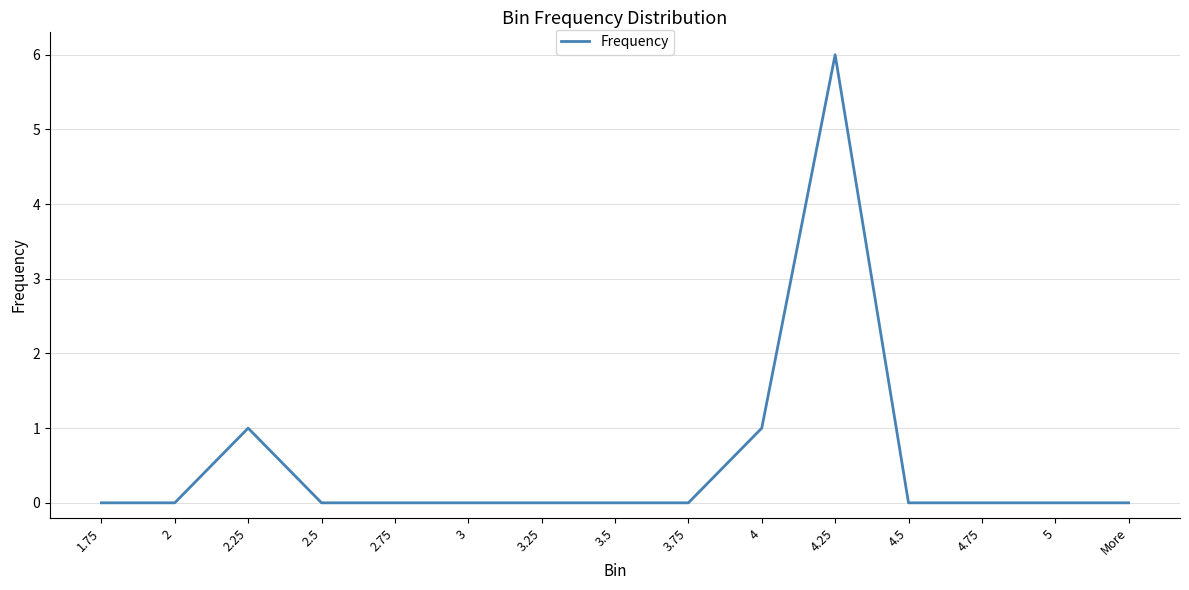

What is the greatest value displayed?

6